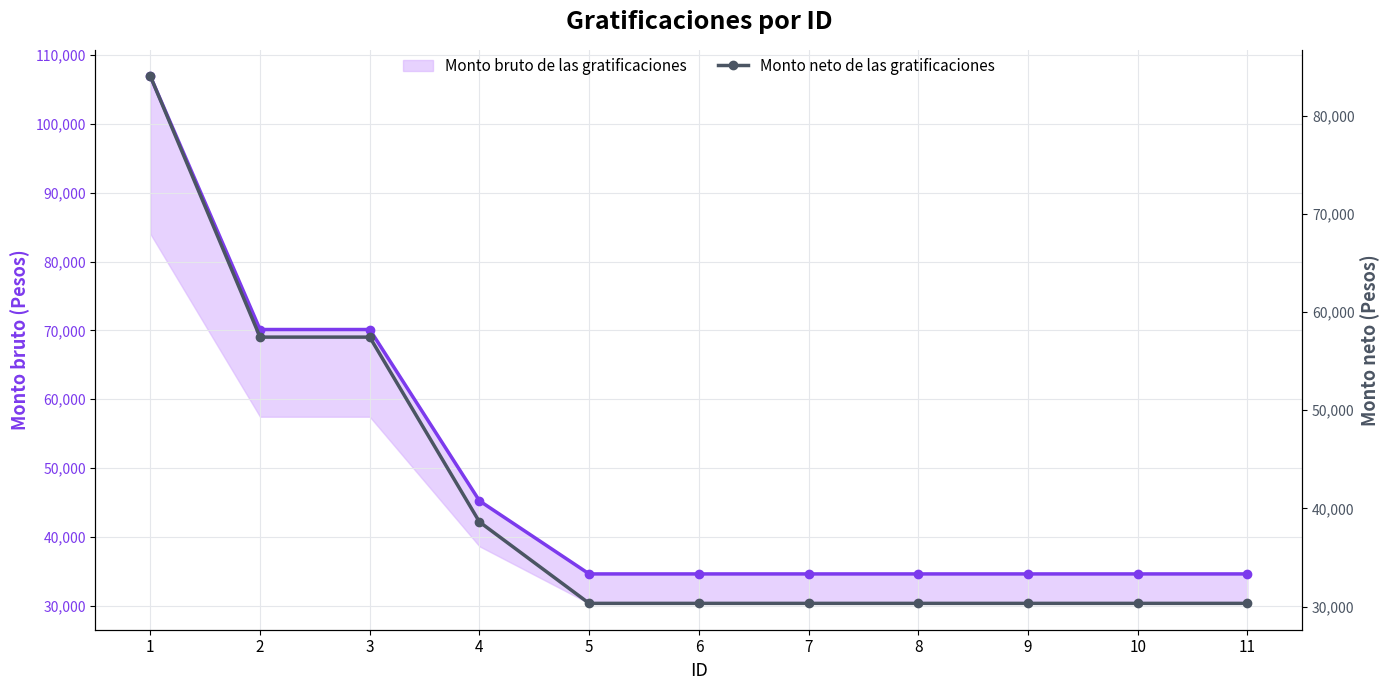

The Monto neto de las gratificaciones series shows 38547.5 at 2. True or false?

False